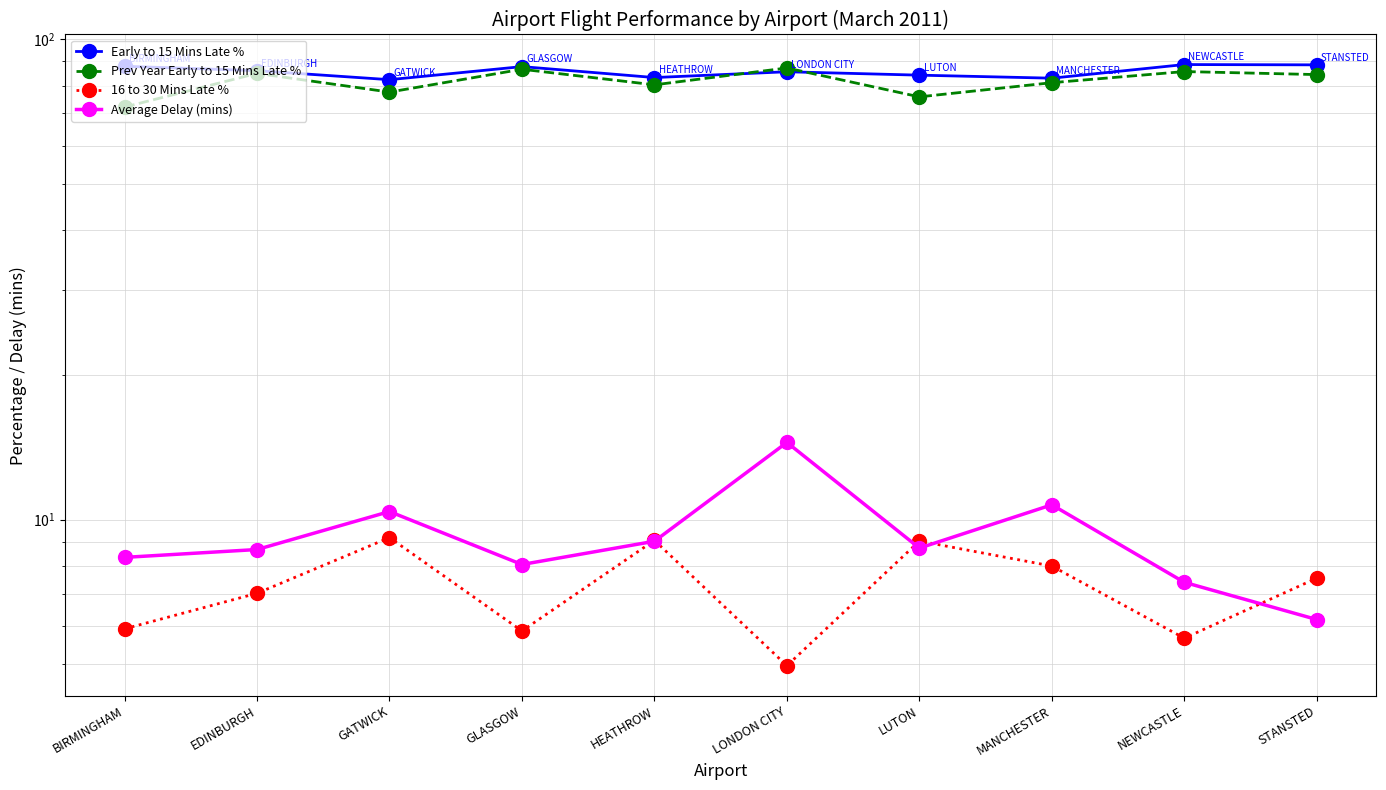

What is the greatest value displayed?

88.5